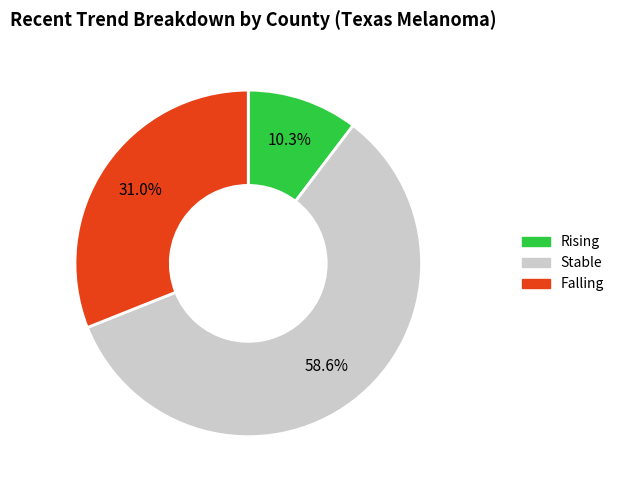

Is there any slice that represents more than half of the pie?

Yes